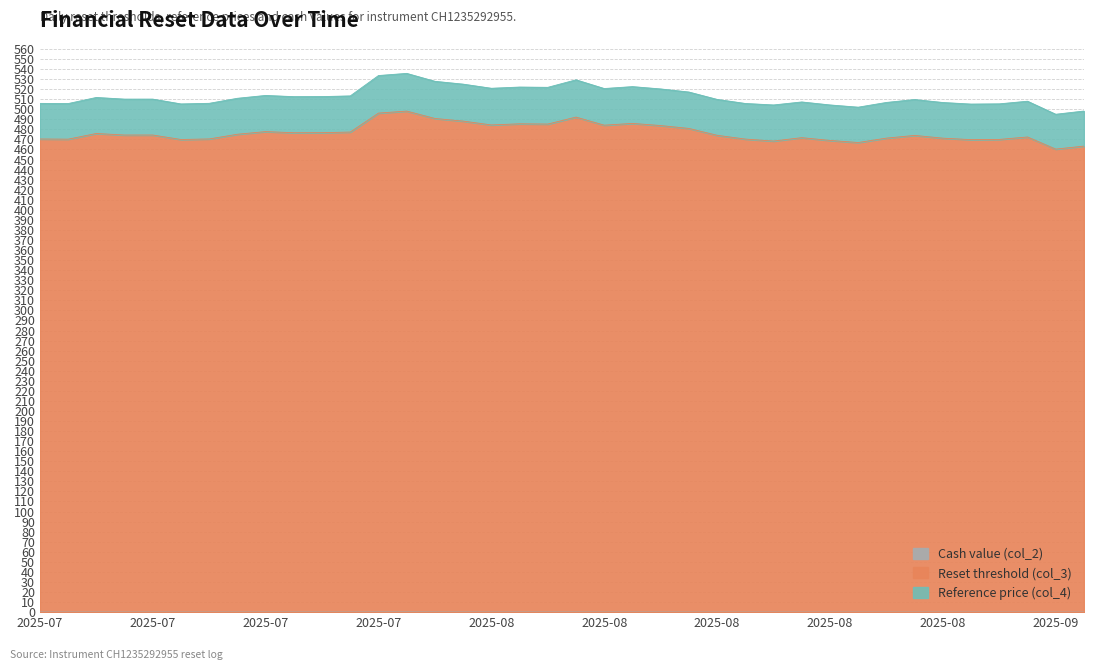

True or false: Reset threshold (col_3) has a value of 474.3 at 2025-07-18.

True